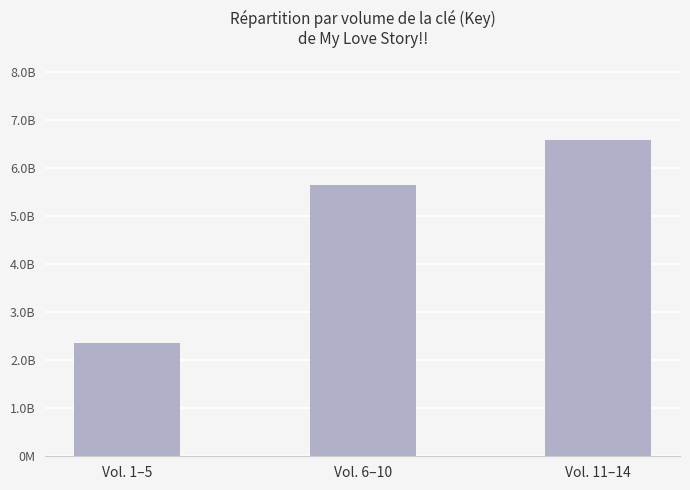

Where does the data first go above 5648348079?

Vol. 11–14